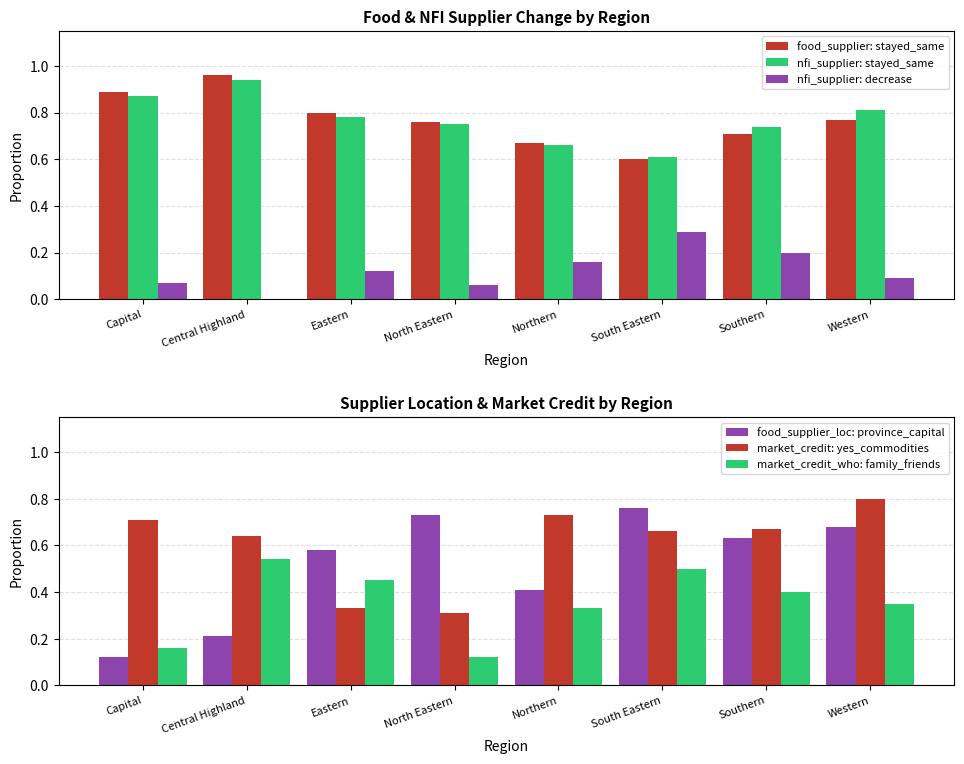

How many bars are there in total?

48